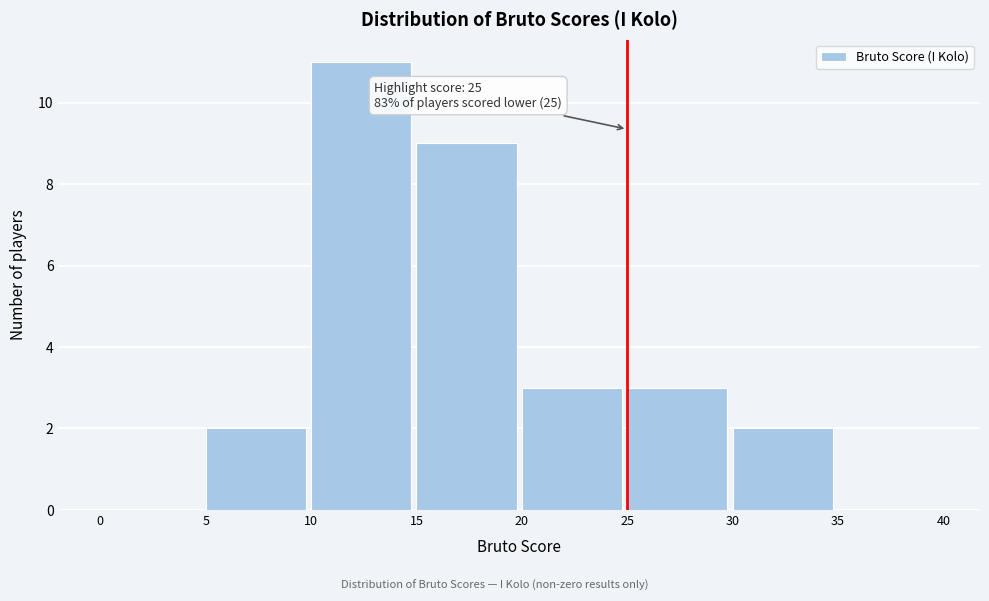

Over which range of the x-axis is the bar tallest?

10 to 15